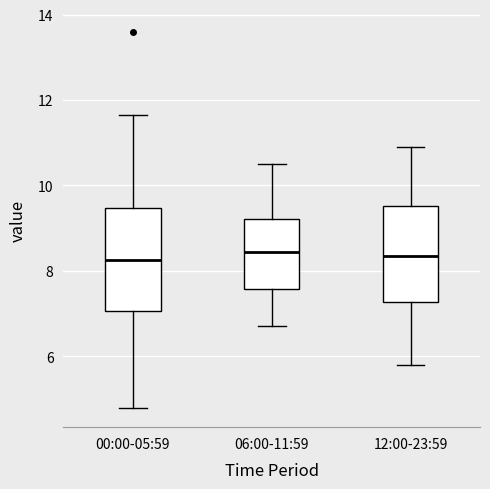

Reading left to right, read every box against the y-axis: the position of its median line, the range the box covers, and the ends of its whiskers. The values are not printed on the chart, so give them approximately, as read against the axis.

00:00-05:59: median 8.2, box 7.0 to 9.4, whiskers 4.8 to 11.6
06:00-11:59: median 8.4, box 7.6 to 9.2, whiskers 6.8 to 10.6
12:00-23:59: median 8.4, box 7.2 to 9.6, whiskers 5.8 to 11.0